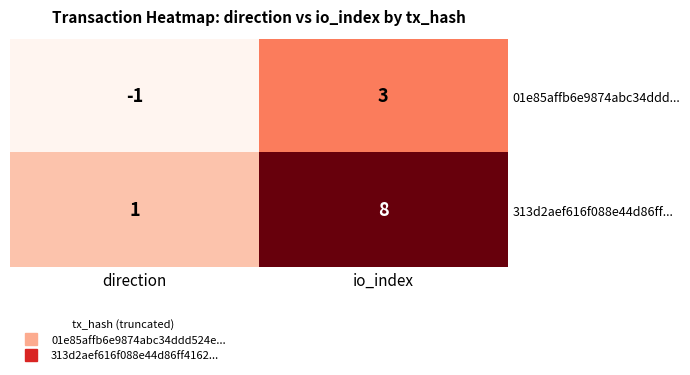

Where is 313d2aef616f088e44d86ff... nearest to the value 4?

direction